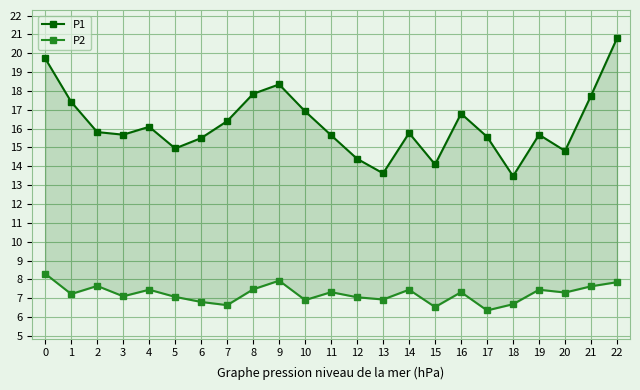

What is the average value of the P1 series?

16.2